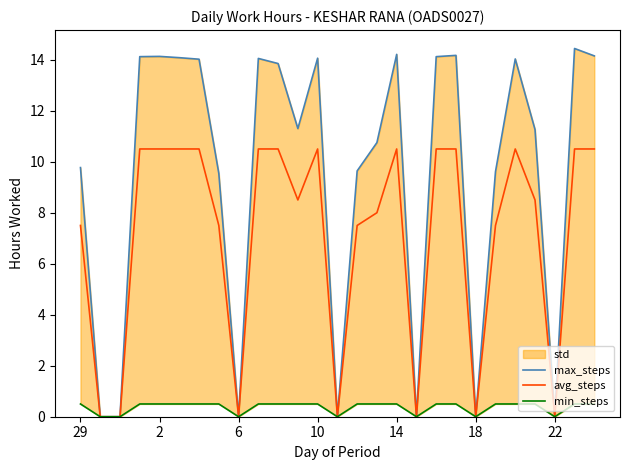

What is the maximum value for avg_steps?

10.5